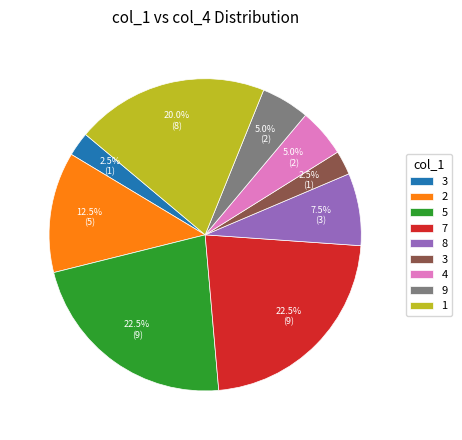

Is there a majority slice in this chart?

No